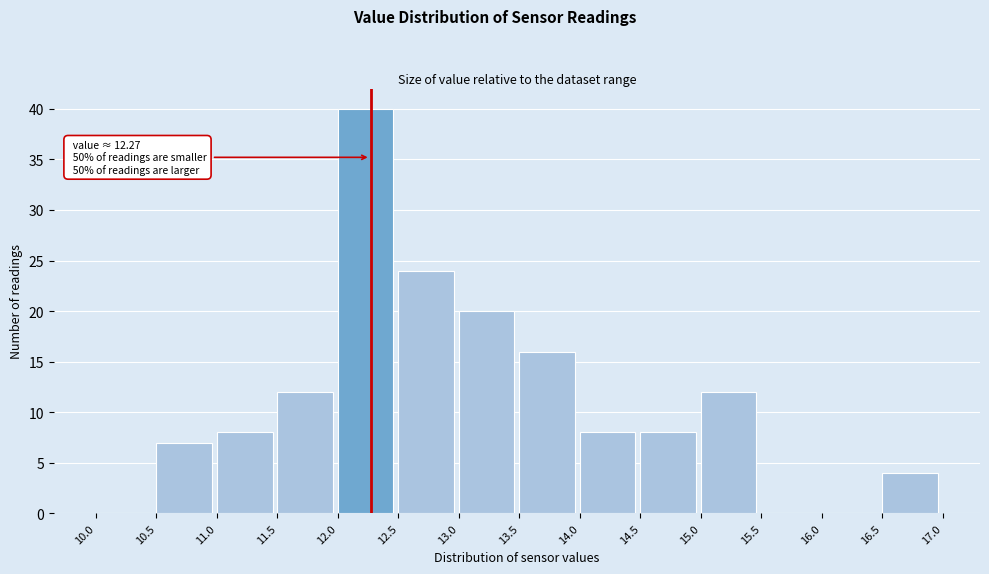

Which range on the x-axis has the tallest bar?

12.0 to 12.5